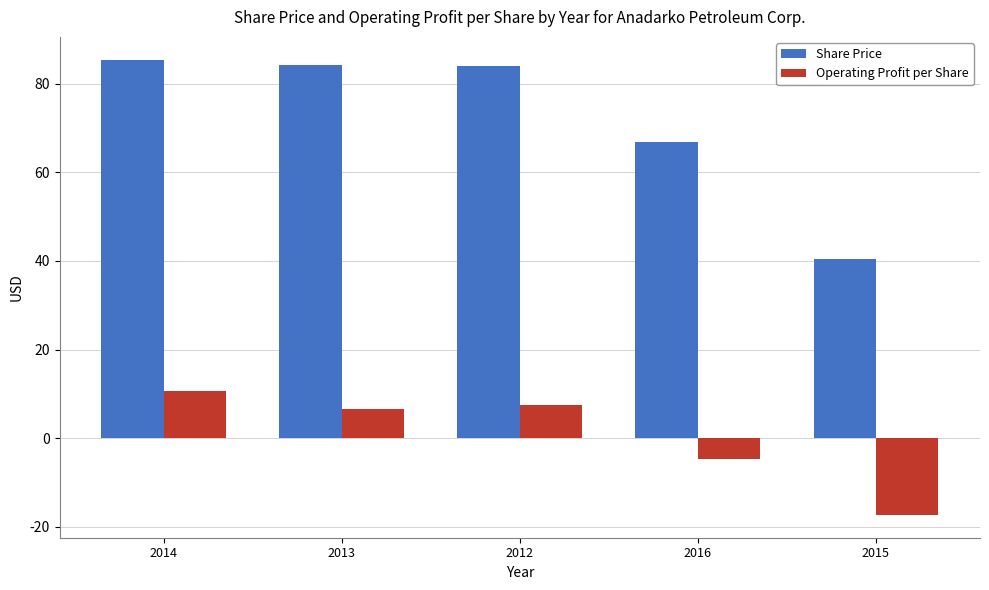

The value of Operating Profit per Share at 2015 is -25.6. True or false?

False